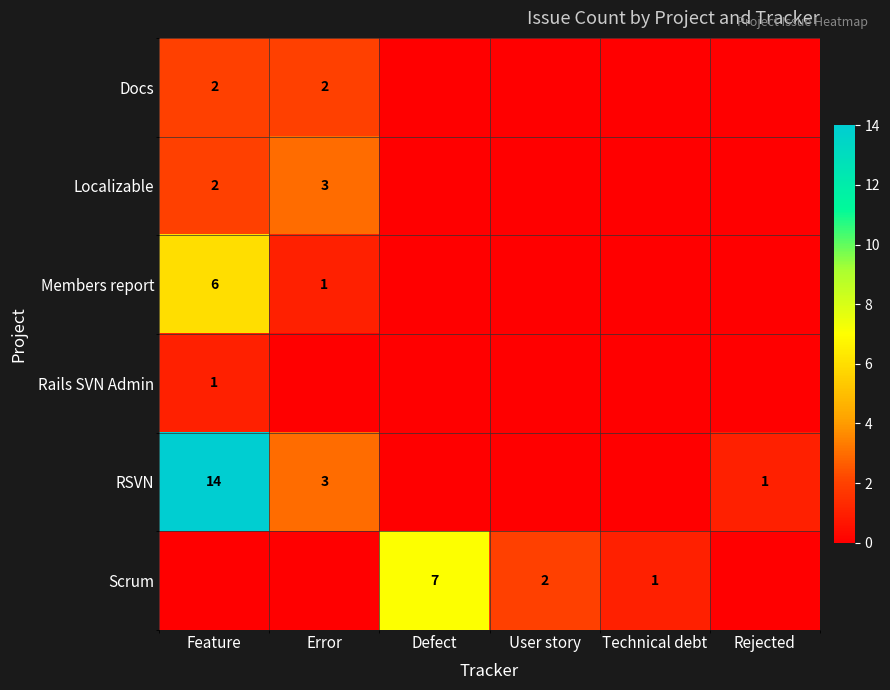

Which has a higher value, Rejected or Technical debt?

Rejected